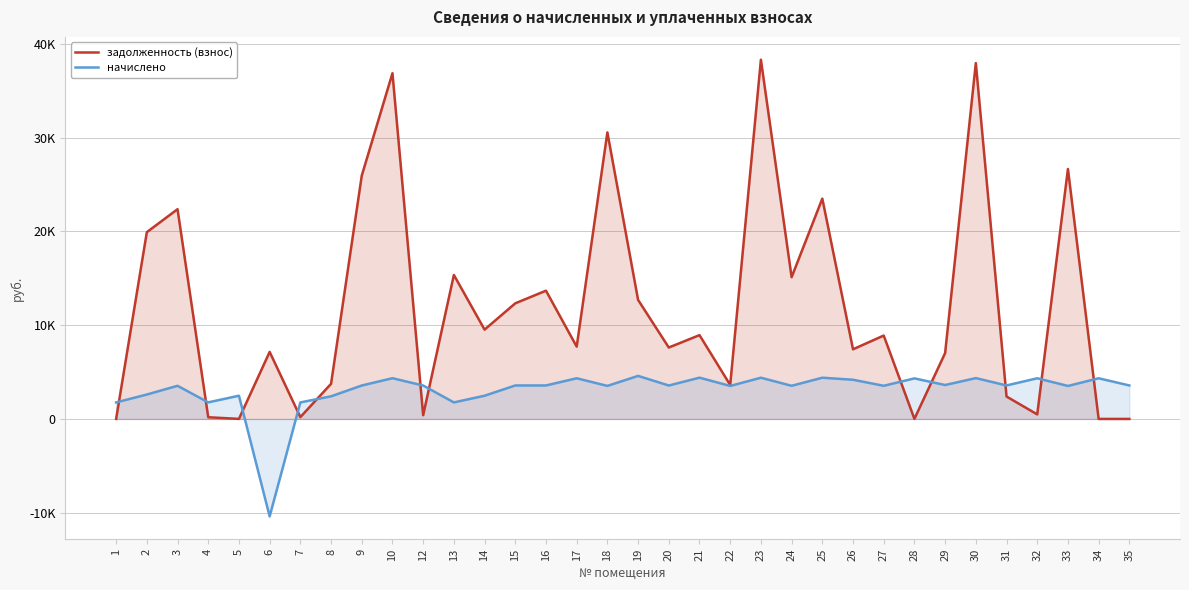

Between 24 and 26, which series saw the biggest shift?

задолженность (взнос)